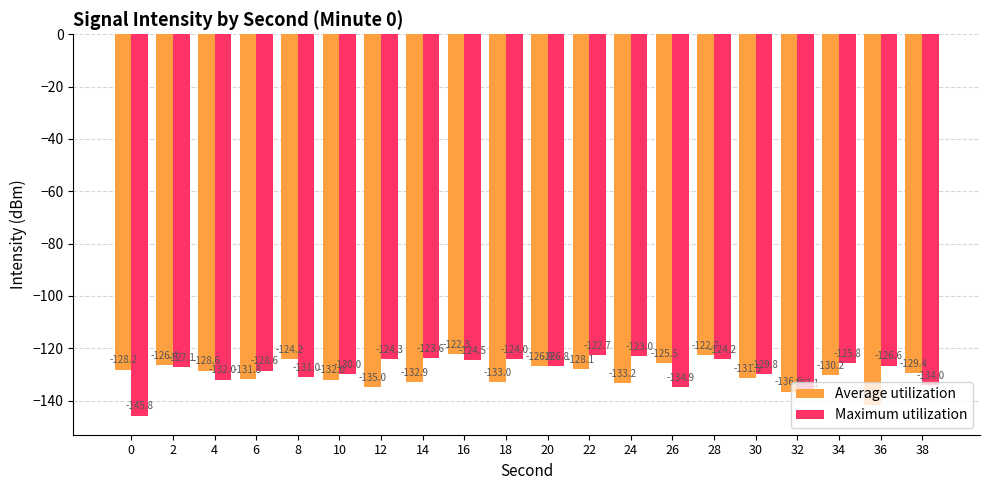

What is the total value across all series at 28?

-246.8